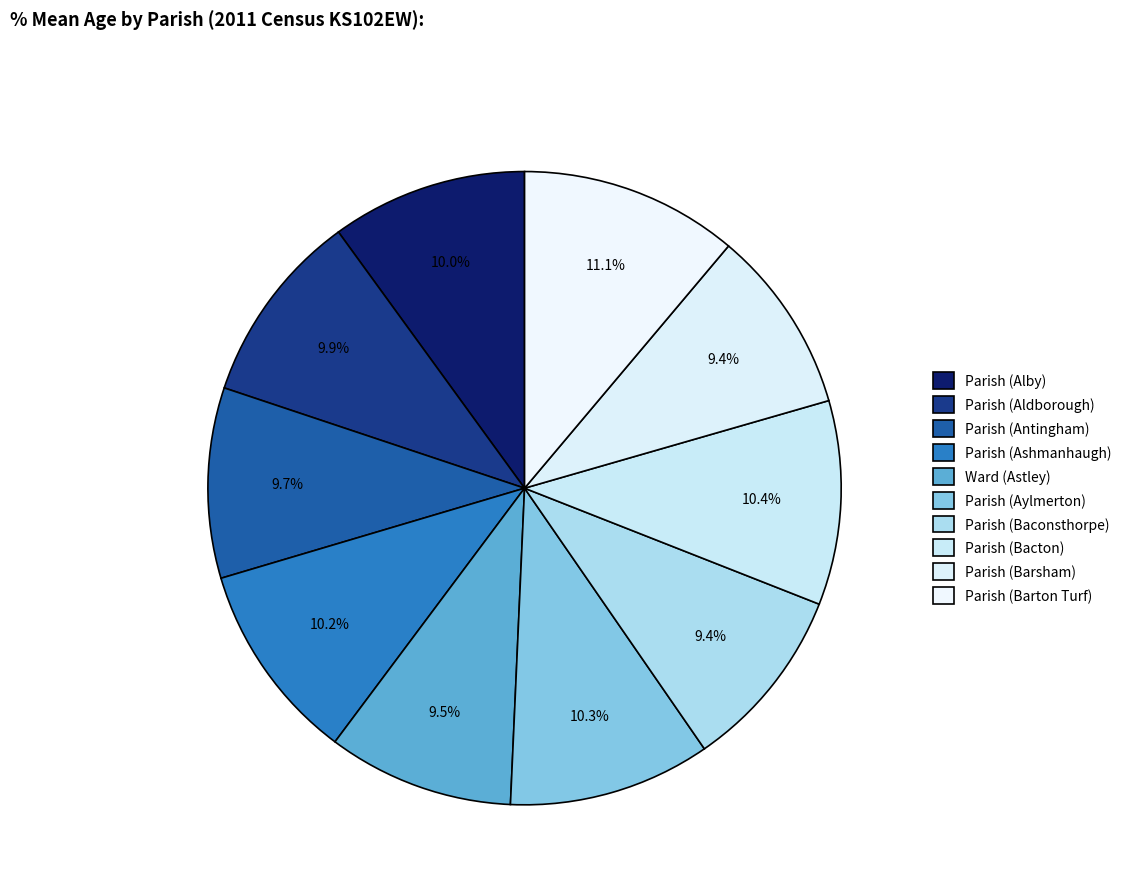

How many segments does this pie chart have?

10